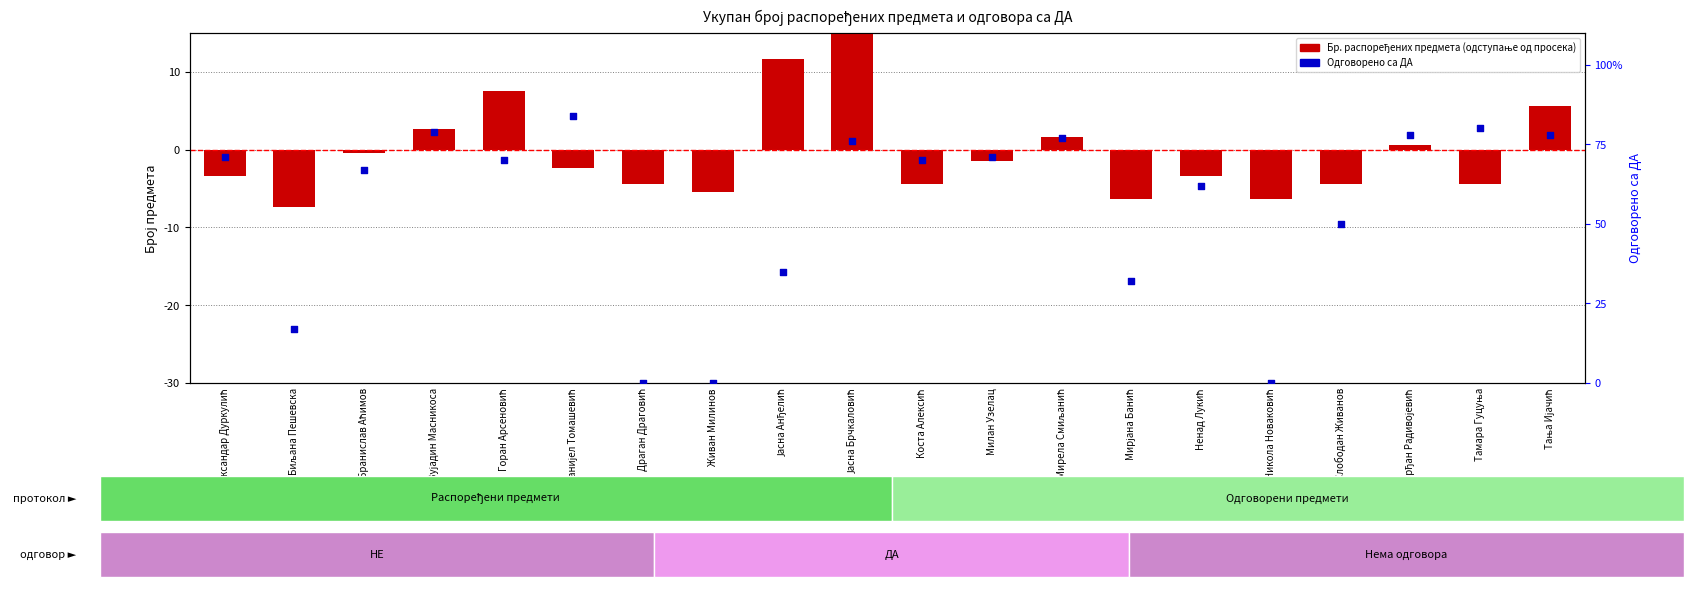

What are all the series names shown in the legend?

Бр. распоређених предмета, Одговорено са ДА